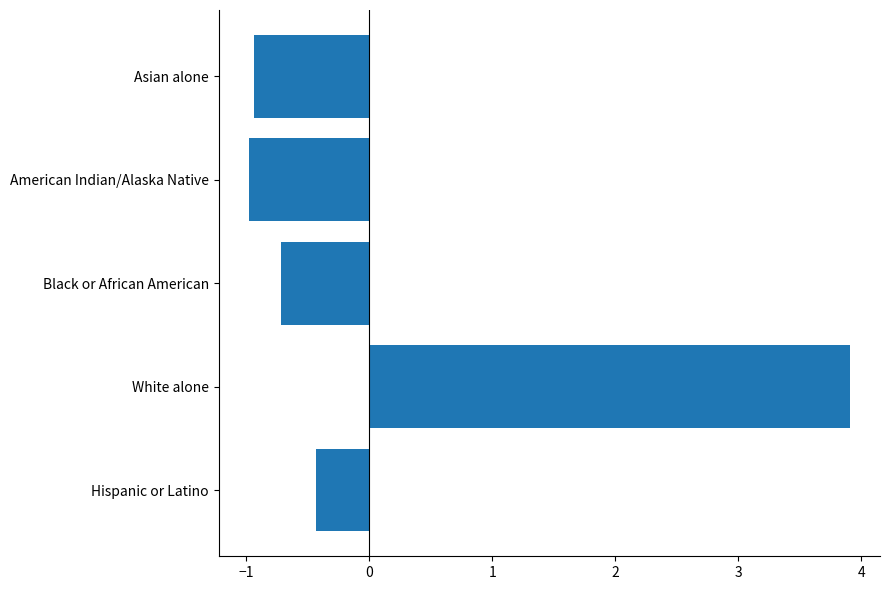

Where is the data nearest to the value 1?

Hispanic or Latino